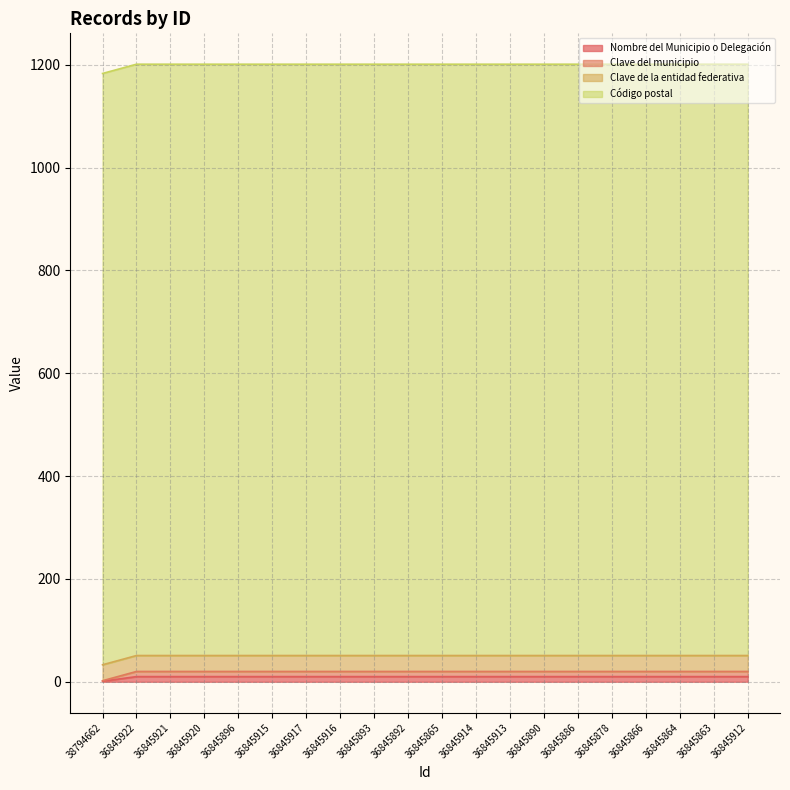

Does the chart display data point markers on the line(s)?

No